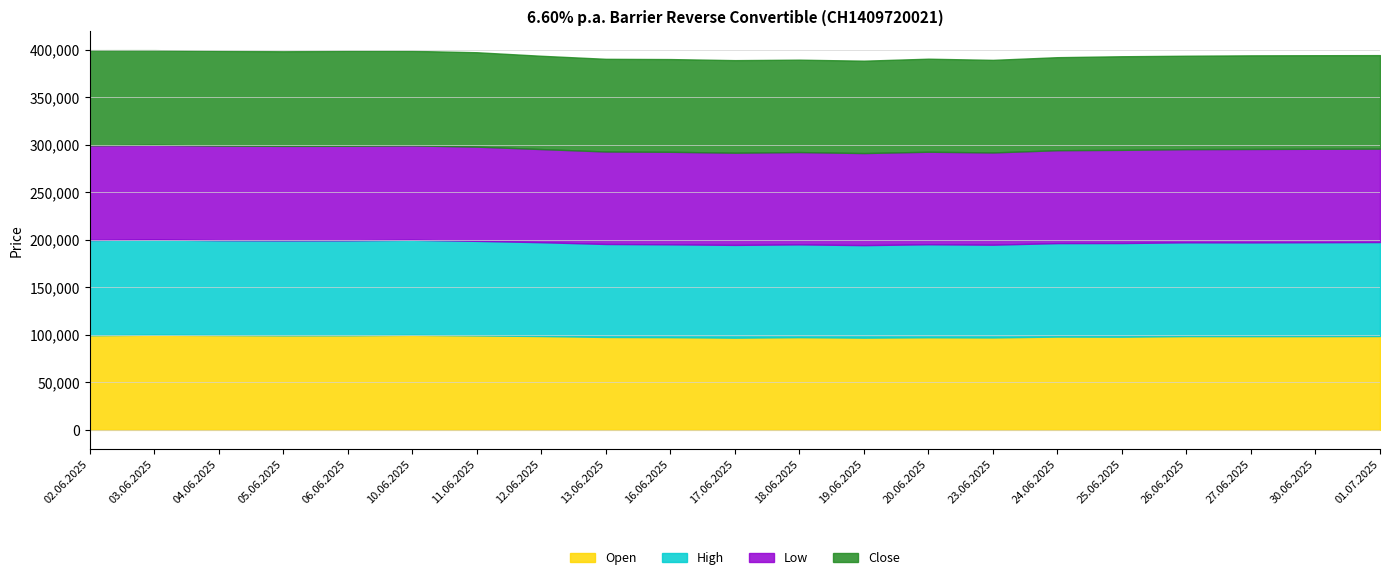

Is it true that High equals 28018 at 11.06.2025?

False